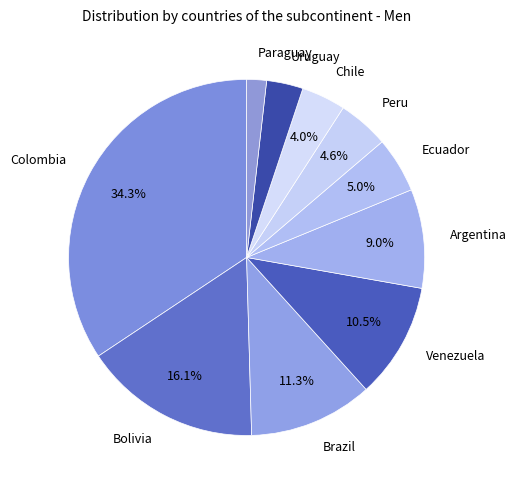

What percentage is NOT represented by Ecuador?

95.0%